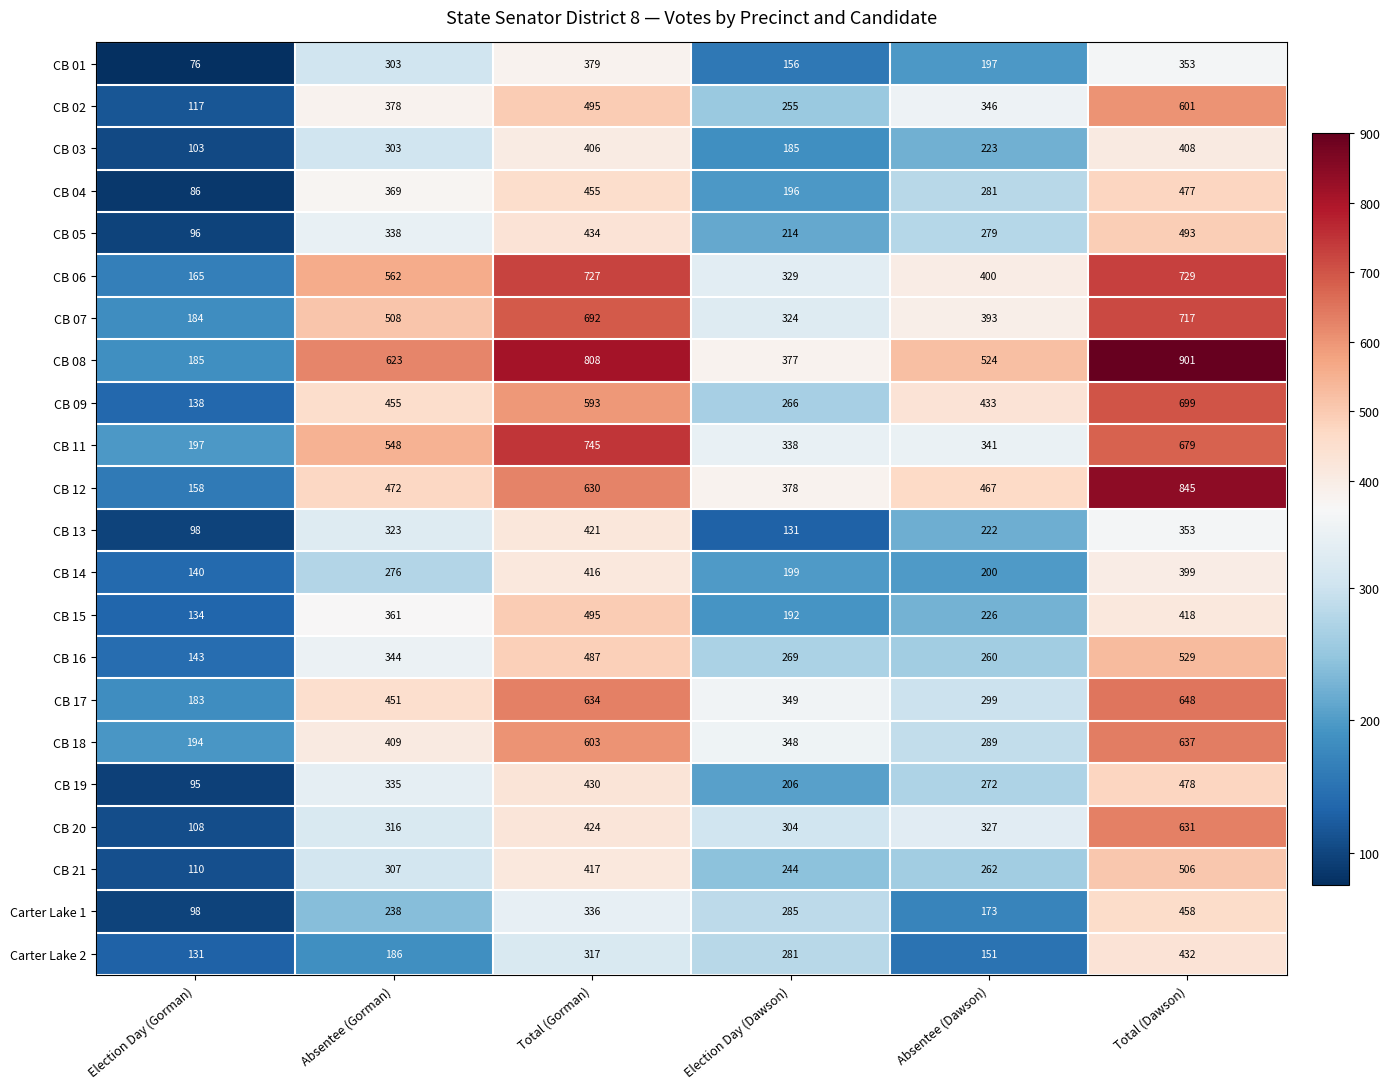

What is the maximum value for Carter Lake 1?

458